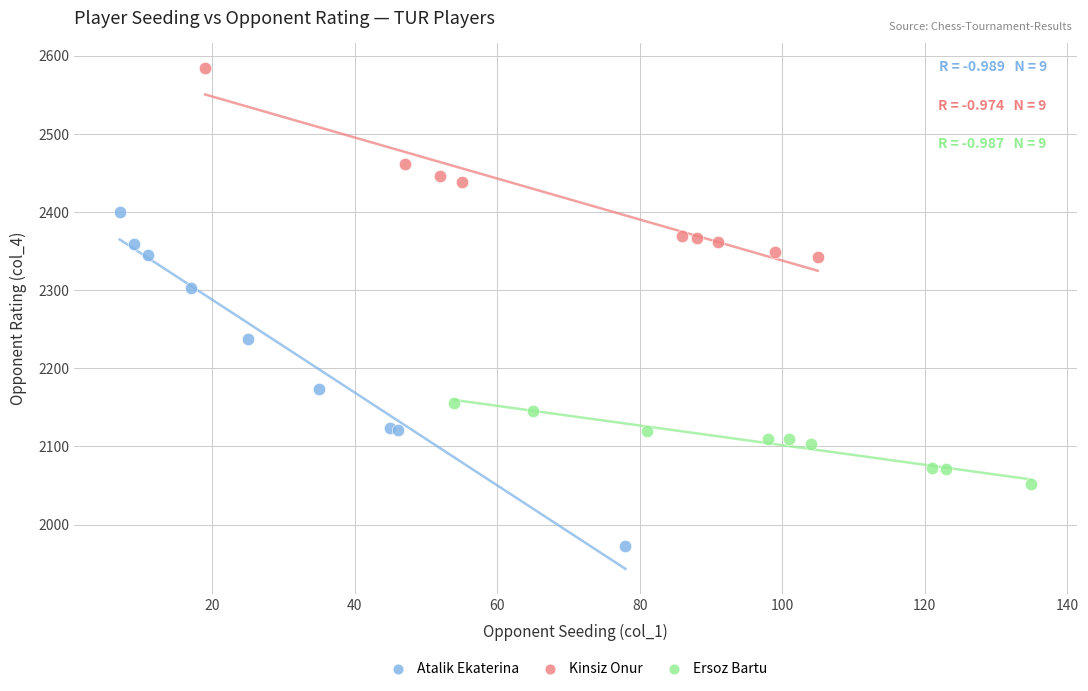

Which series has the widest spread of Y values?

Atalik Ekaterina